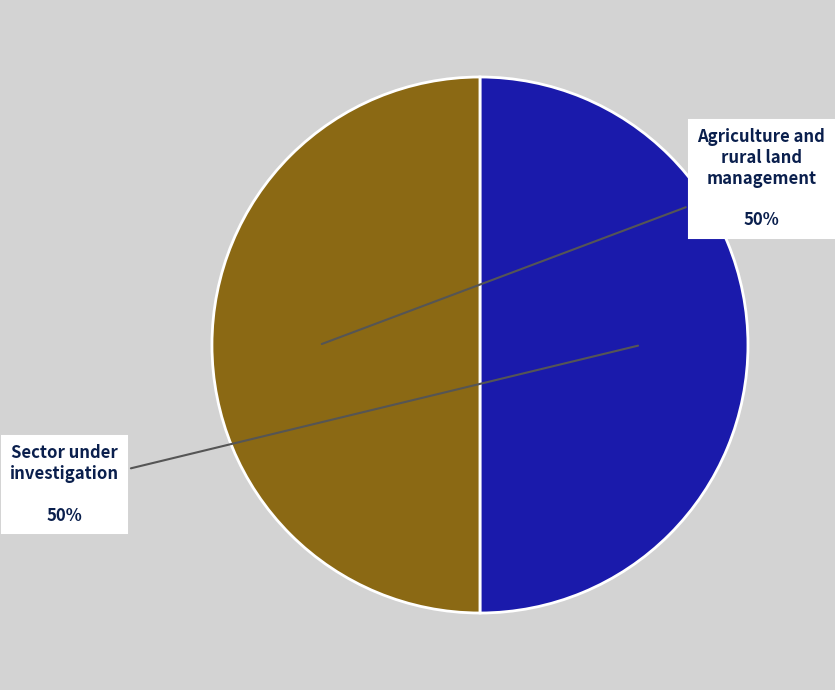

To the nearest percent, what is the average slice percentage?

50%